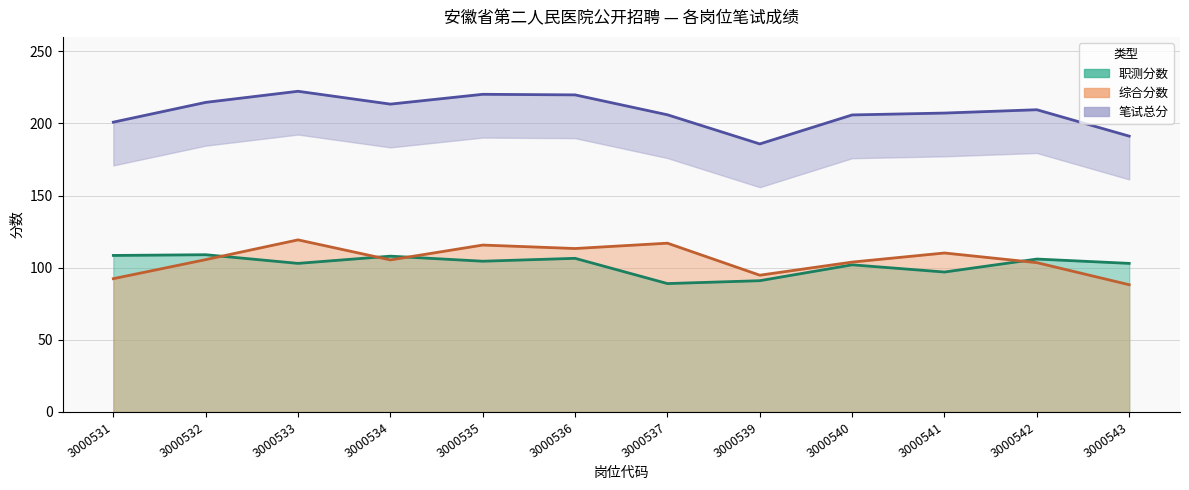

What is the sum of all 综合分数 values?

1269.3